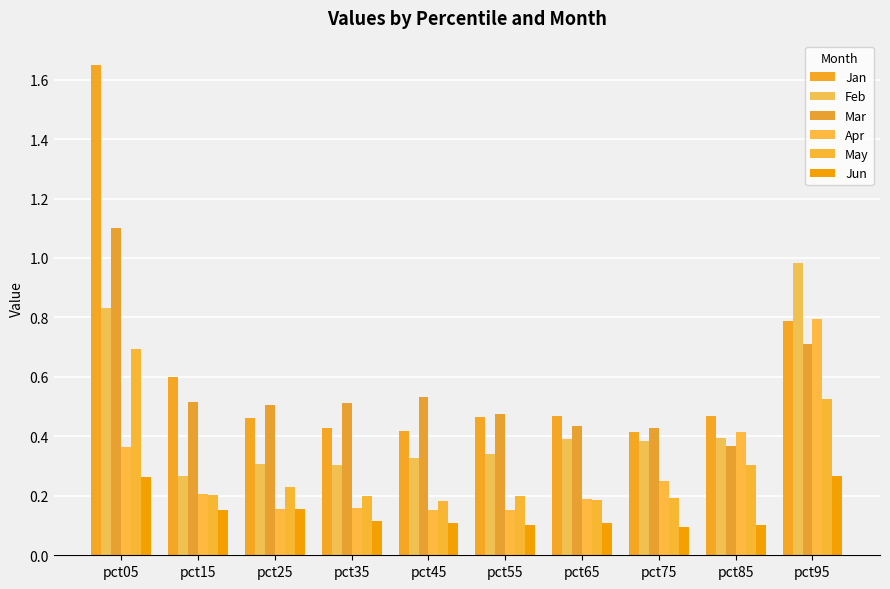

Which series has the largest total across all categories?

Jan